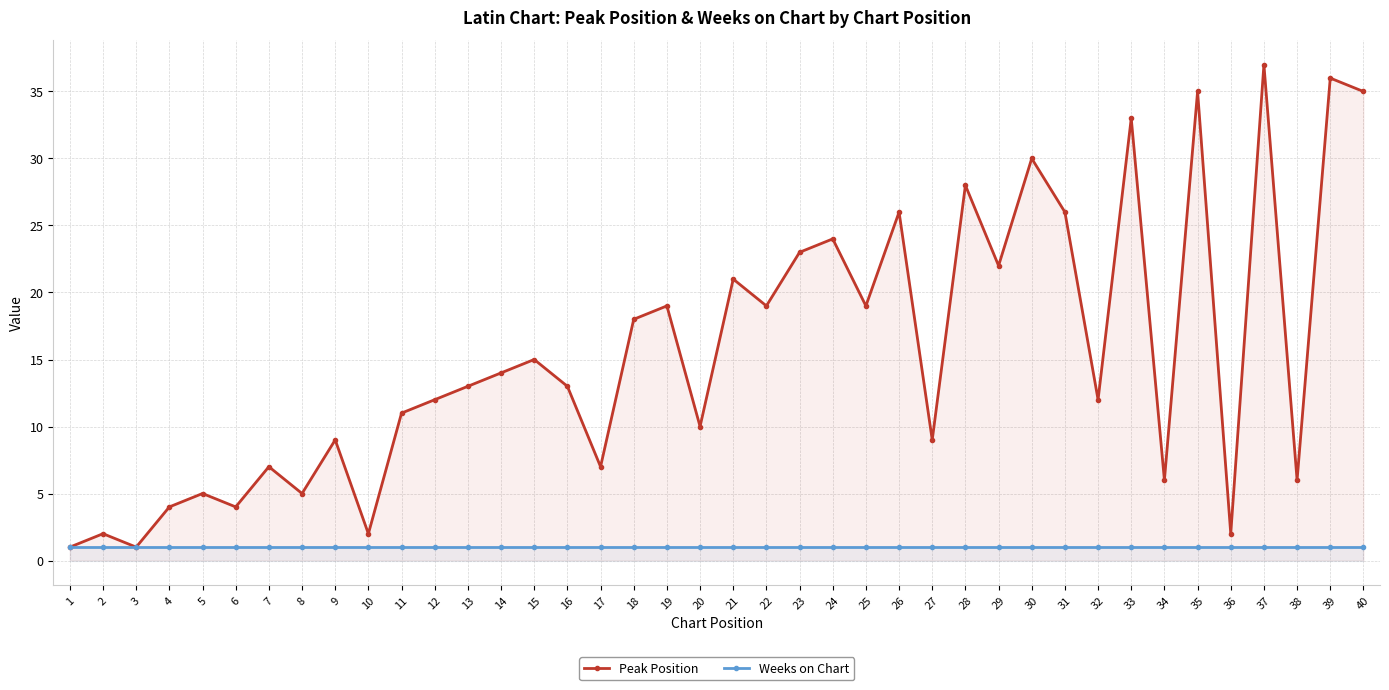

Which has a higher value, 6 or 31?

31